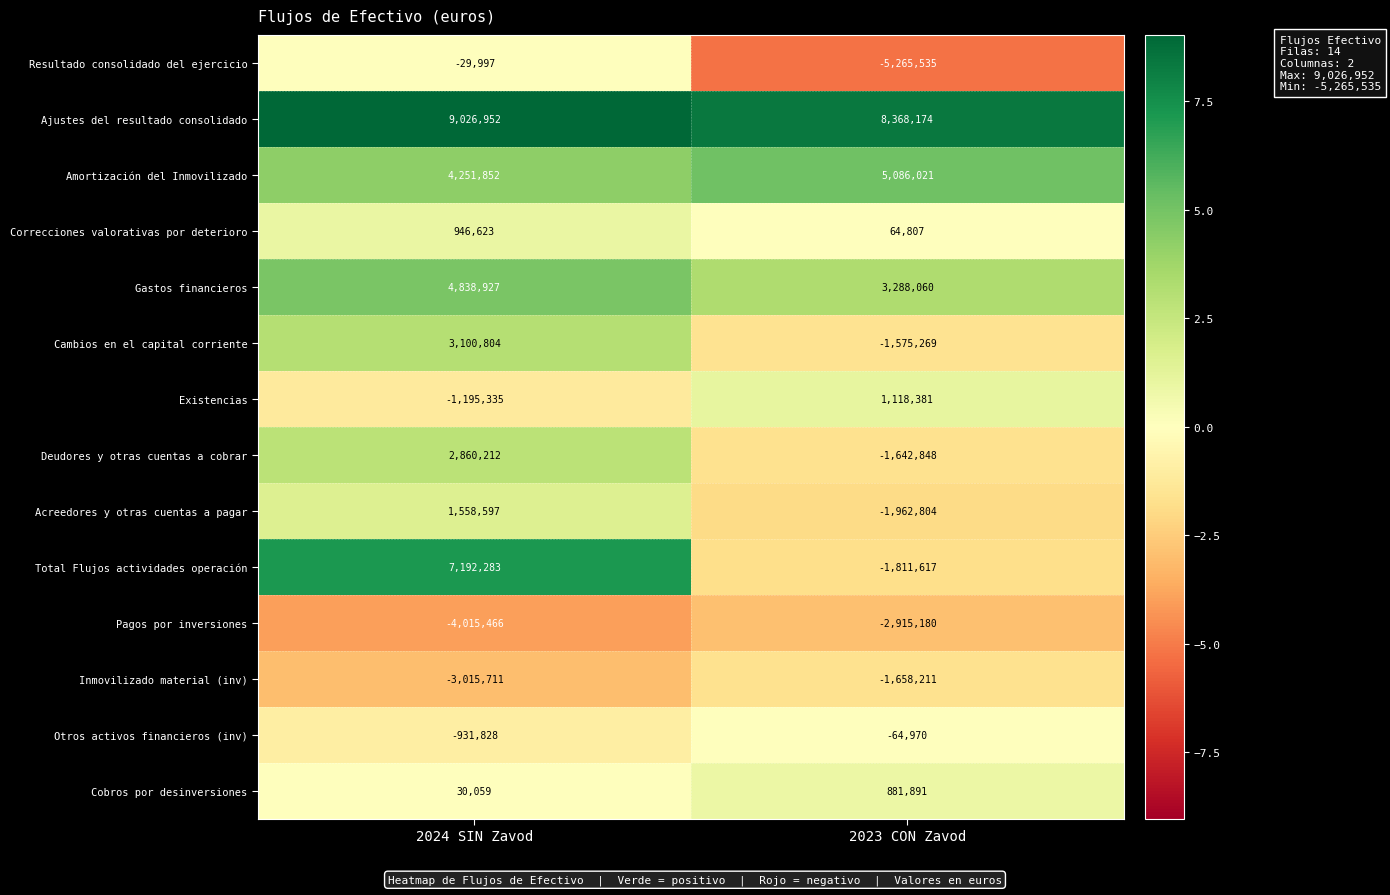

Which series has the widest spread of values?

Total Flujos actividades operación